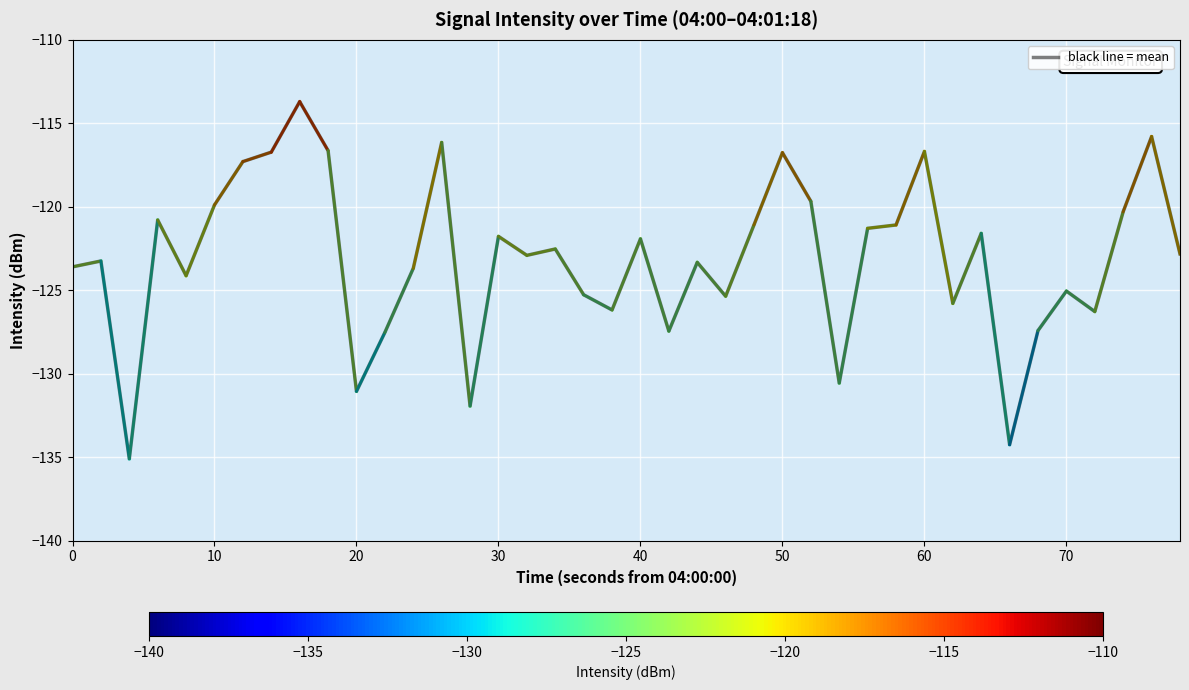

What is the difference between the maximum and minimum values?

21.4